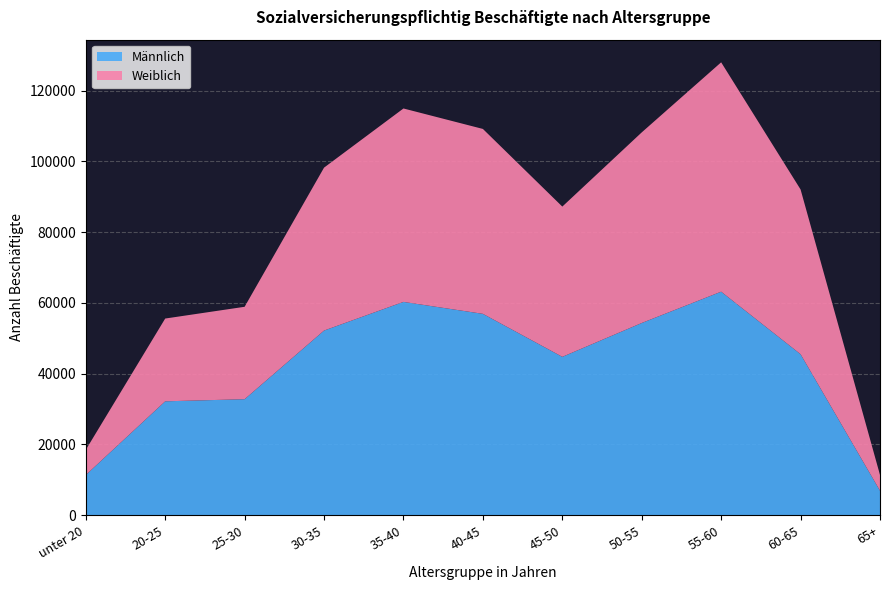

Reading left to right, transcribe all the data shown in this chart.

Männlich: unter 20=11378	20-25=32202	25-30=32799	30-35=52197	35-40=60293	40-45=56921	45-50=44770	50-55=54335	55-60=63183	60-65=45508	65+=6945
Weiblich: unter 20=7105	20-25=23389	25-30=26114	30-35=46036	35-40=54658	40-45=52248	45-50=42458	50-55=53859	55-60=64812	60-65=46552	65+=4444